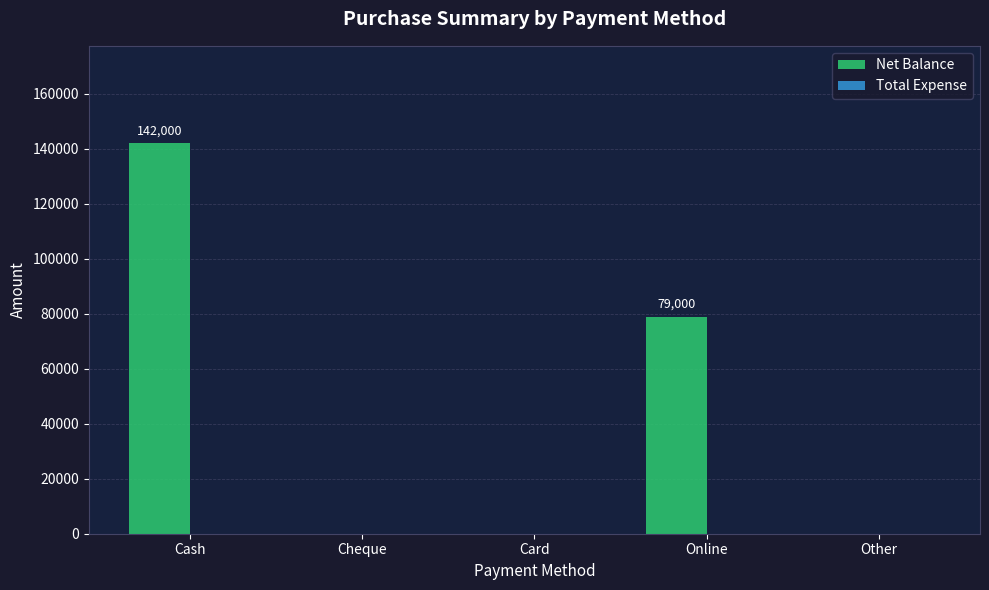

What is the ratio of the value at Cash to the value at Online?

1.8